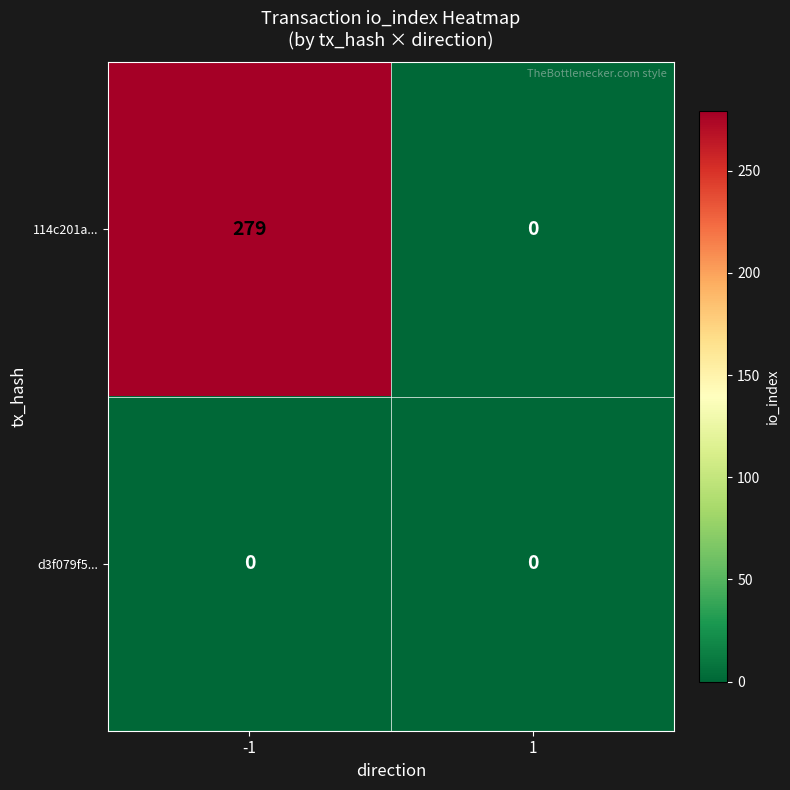

List the series in order of their overall mean, highest first.

114c201a..., d3f079f5...